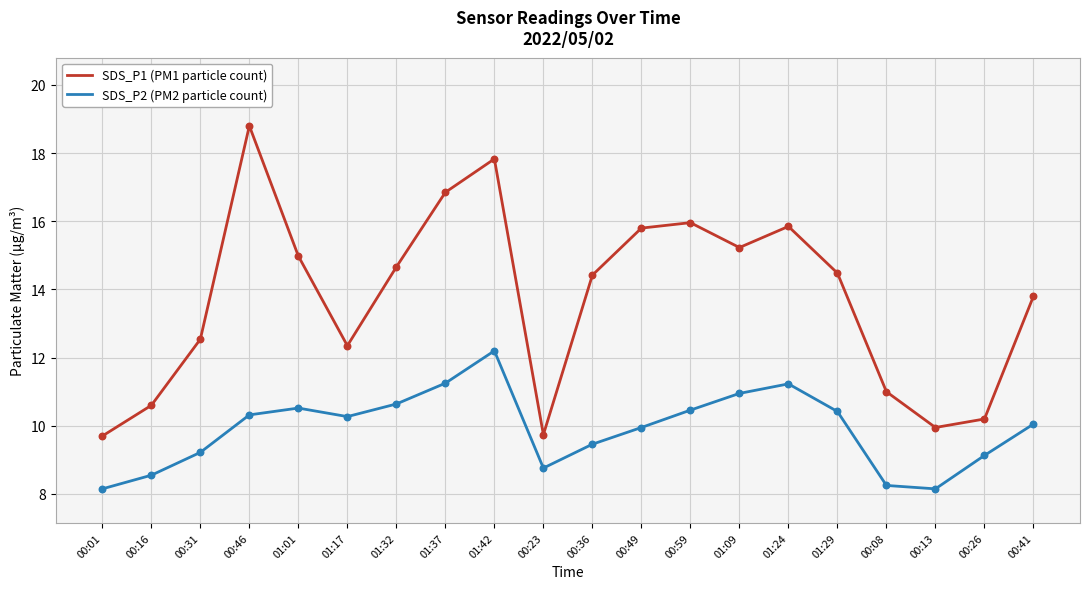

Which series changed the most between 00:08 and 00:13?

SDS_P1 (PM1 particle count)